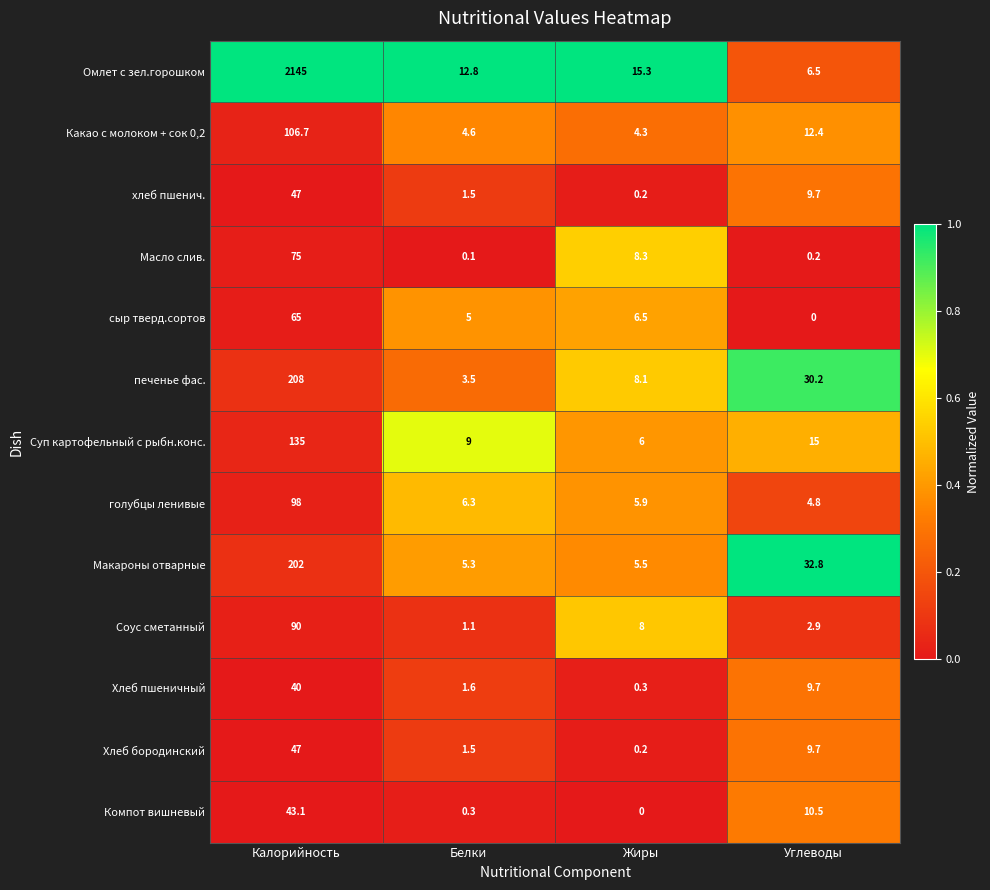

What is the difference between the Суп картофельный с рыбн.конс. values at Жиры and Углеводы?

9.0